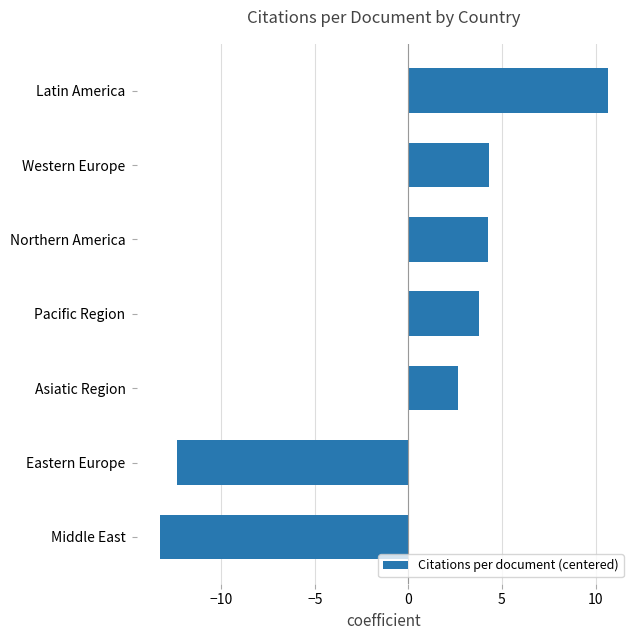

Reading bottom to top, what are all the values shown in this chart?

Middle East=-13.3	Eastern Europe=-12.3	Asiatic Region=2.6	Pacific Region=3.8	Northern America=4.3	Western Europe=4.3	Latin America=10.6